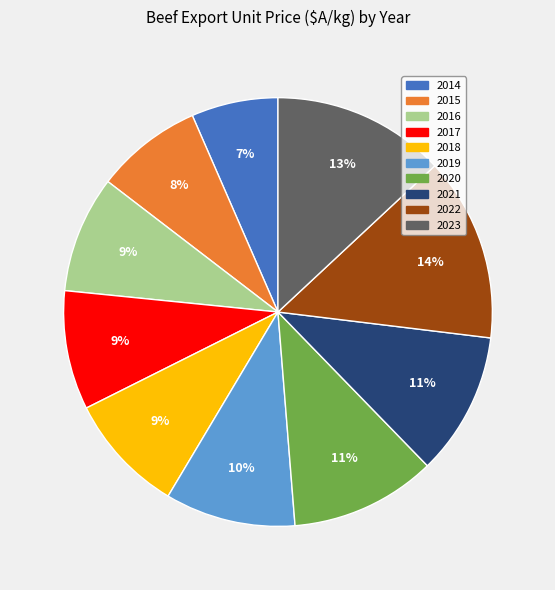

Which has a higher value, 2015 or 2019?

2019